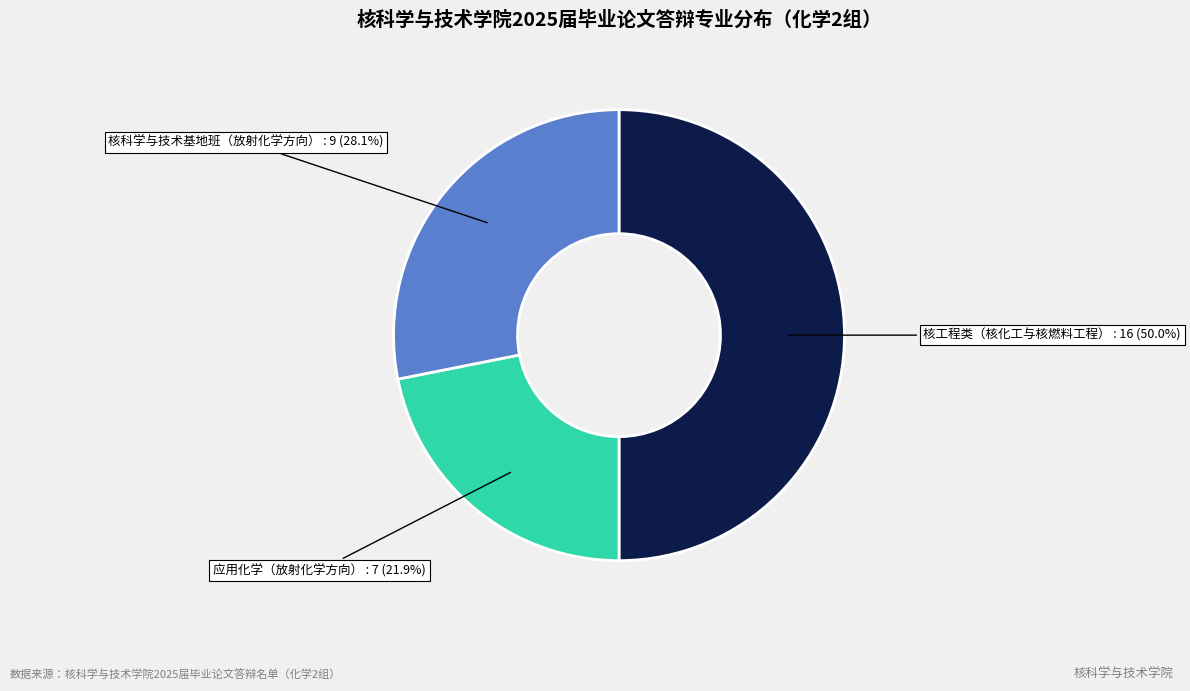

How many slices are in this pie chart?

3